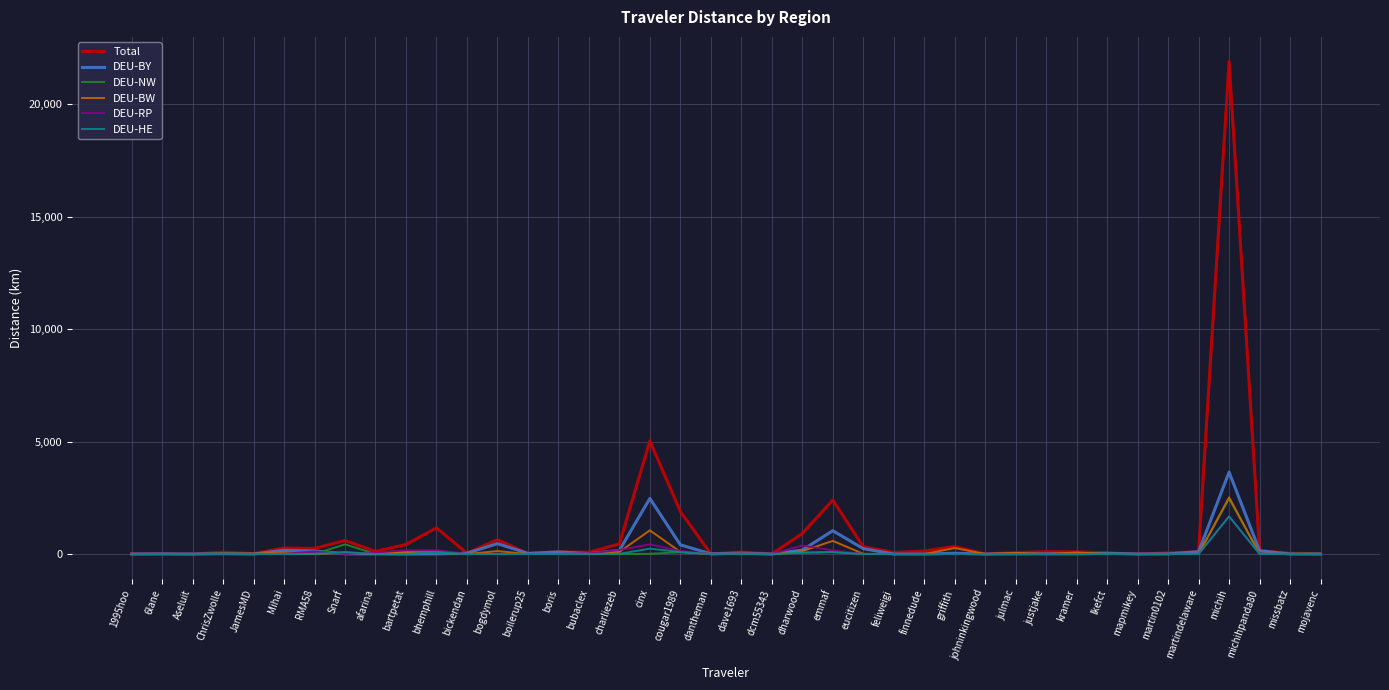

What is the sum of all DEU-BW values?

5417.8